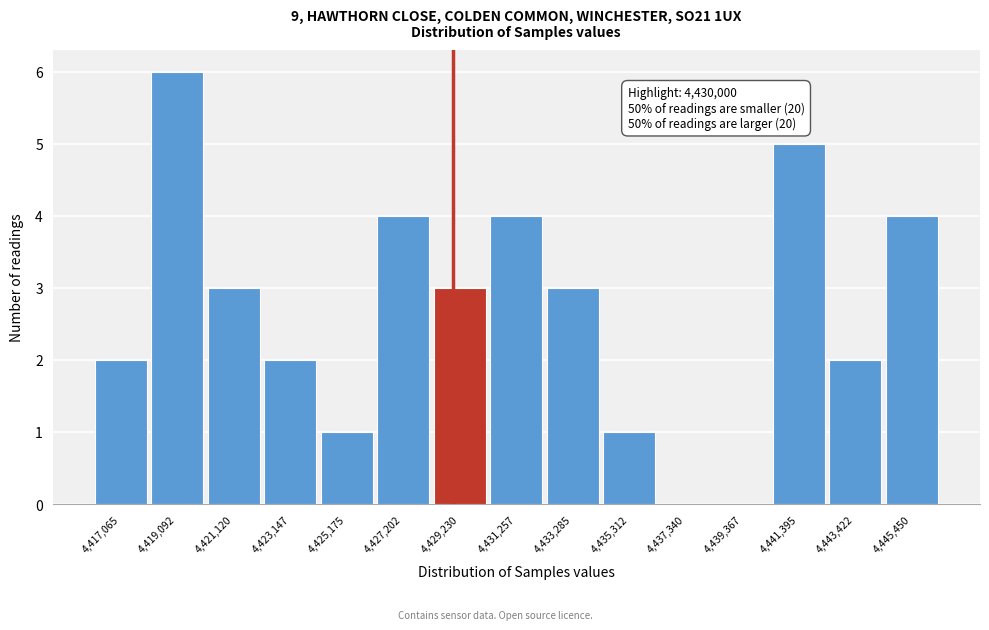

Reading left to right, what are all the values shown in this chart?

4,417,065=2	4,419,092=6	4,421,120=3	4,423,147=2	4,425,175=1	4,427,202=4	4,429,230=3	4,431,257=4	4,433,285=3	4,435,312=1	4,437,340=0	4,439,367=0	4,441,395=5	4,443,422=2	4,445,450=4